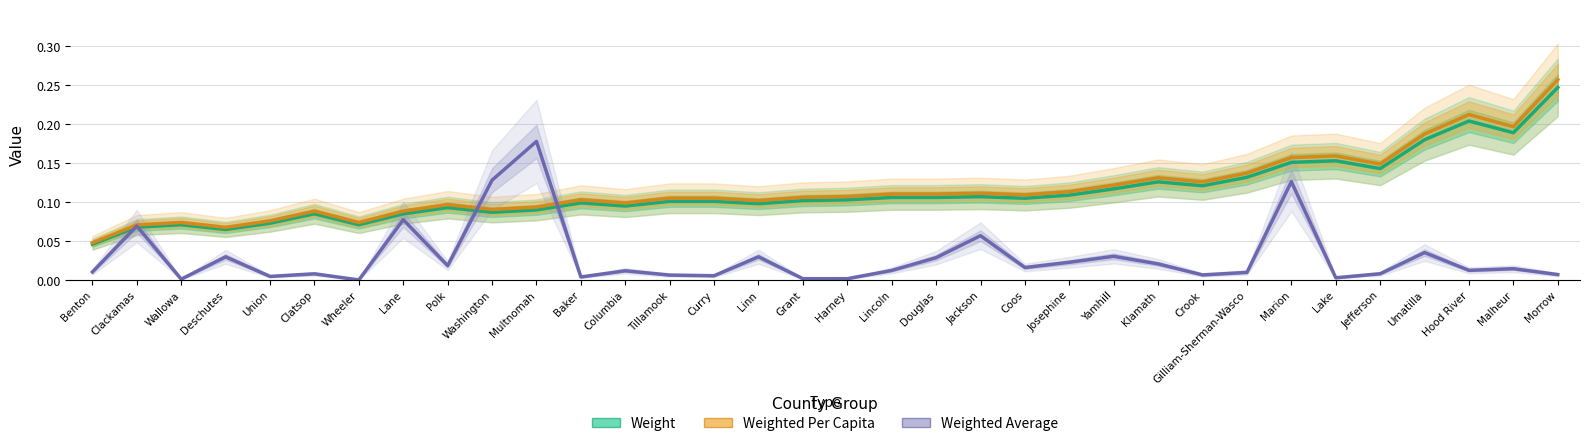

What is the difference between the Weighted Average values at Curry and Multnomah?

0.2